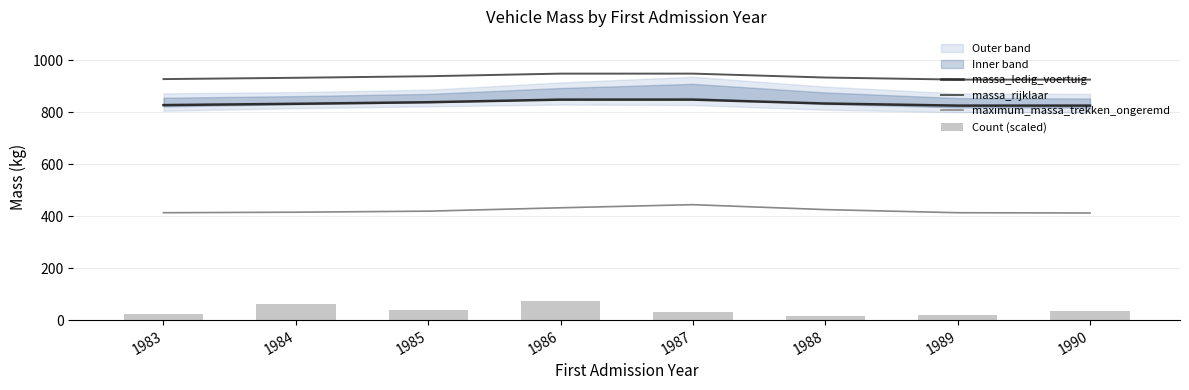

List the labels in order of massa_rijklaar value, largest first.

1986, 1987, 1985, 1988, 1984, 1983, 1989, 1990